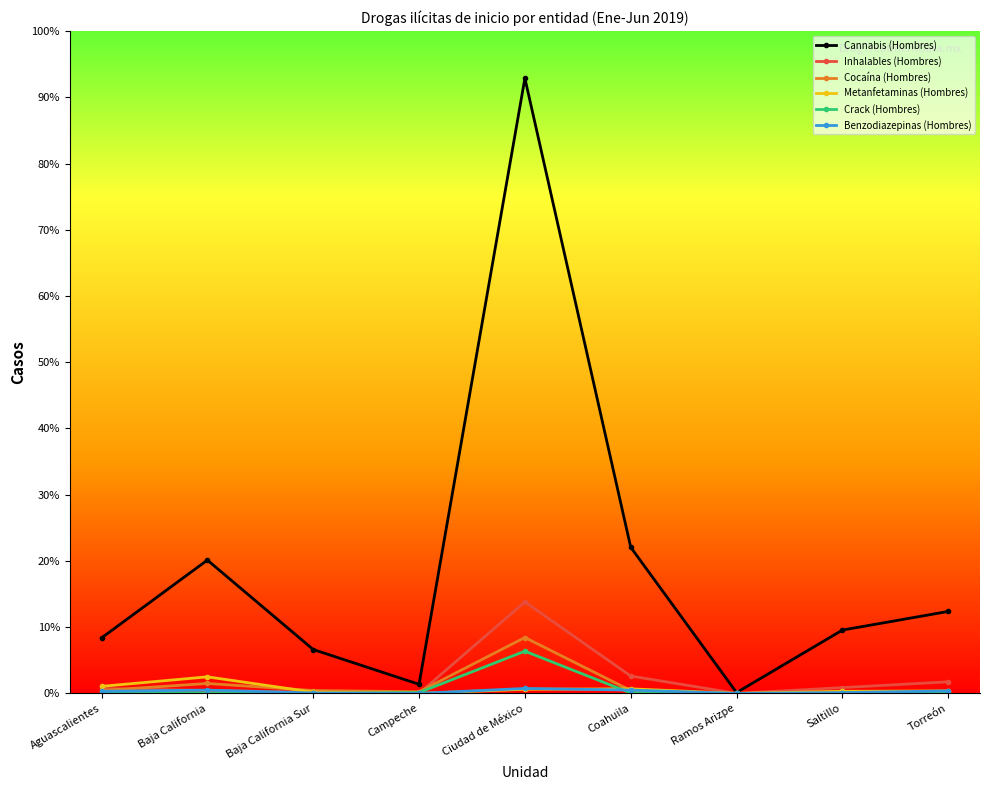

Reading left to right, list all the values displayed in this chart.

Cannabis (Hombres): 134	322	106	22	1486	353	2	153	198
Inhalables (Hombres): 12	7	3	0	221	42	0	14	28
Cocaína (Hombres): 7	24	7	4	135	7	0	3	4
Metanfetaminas (Hombres): 17	40	3	0	10	11	0	5	6
Crack (Hombres): 2	1	0	2	102	1	0	0	1
Benzodiazepinas (Hombres): 5	8	1	0	12	8	0	2	6